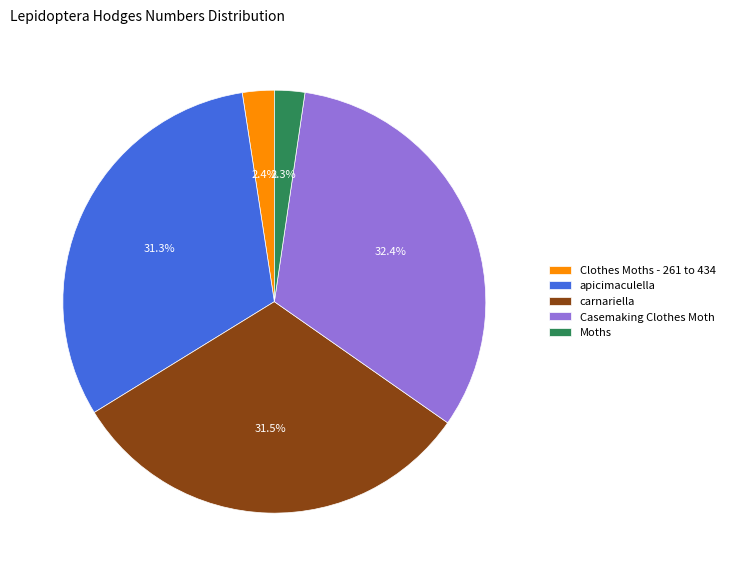

Is the sum of Moths and apicimaculella greater than half?

No